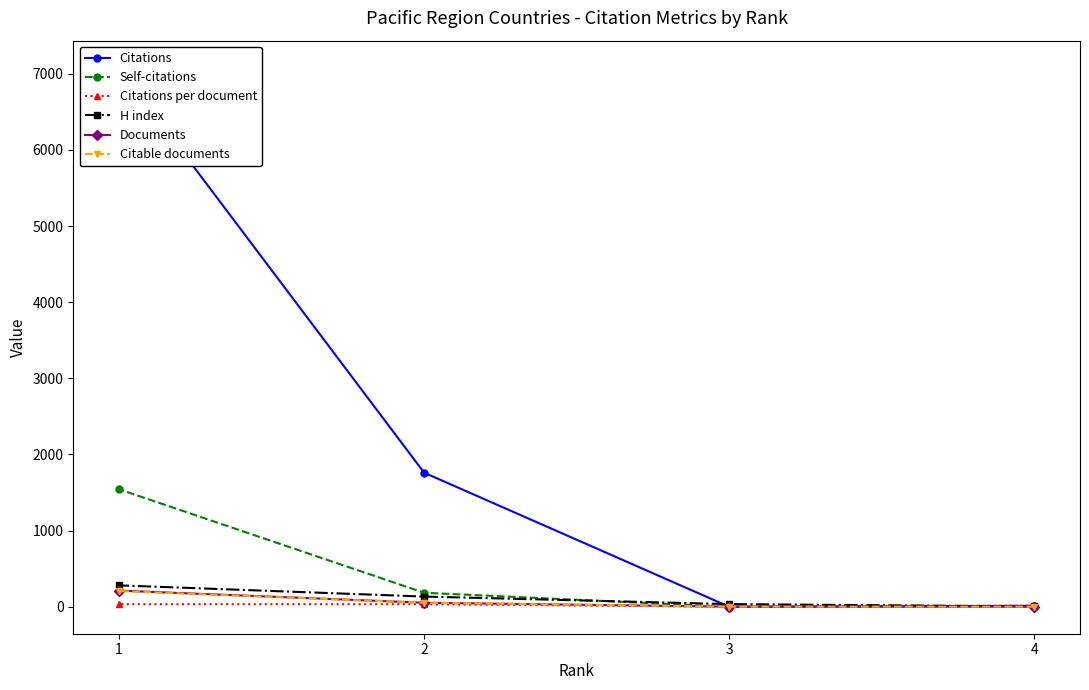

Is it true that Citations per document equals 8.9 at 1?

False